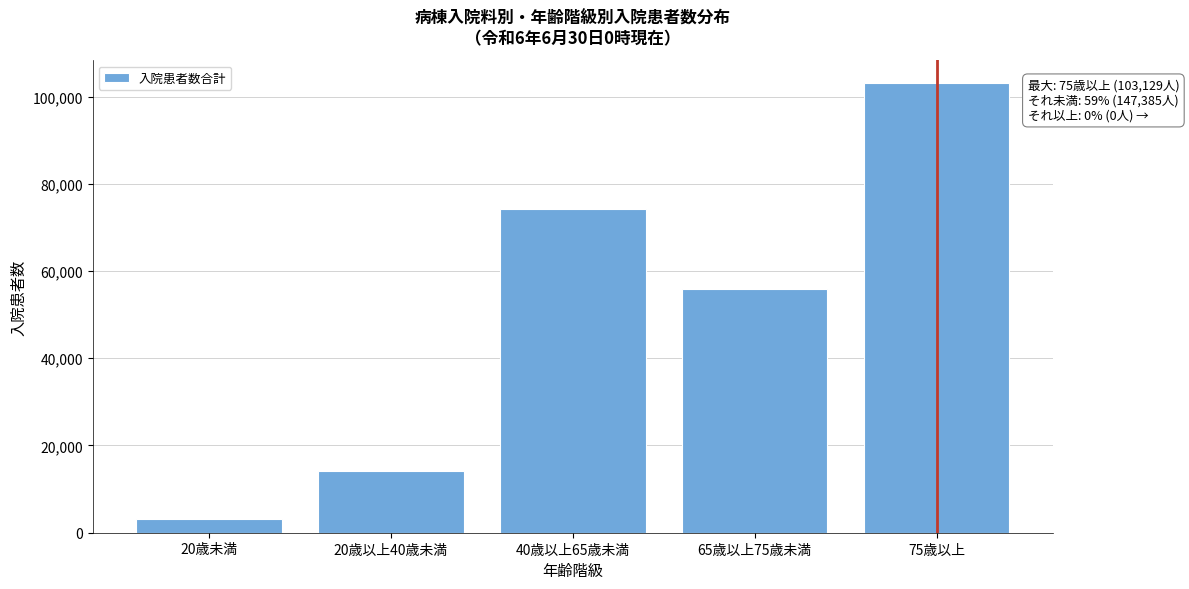

Reading left to right, what are all the values shown in this chart?

20歳未満=3156	20歳以上40歳未満=14225	40歳以上65歳未満=74152	65歳以上75歳未満=55852	75歳以上=103129